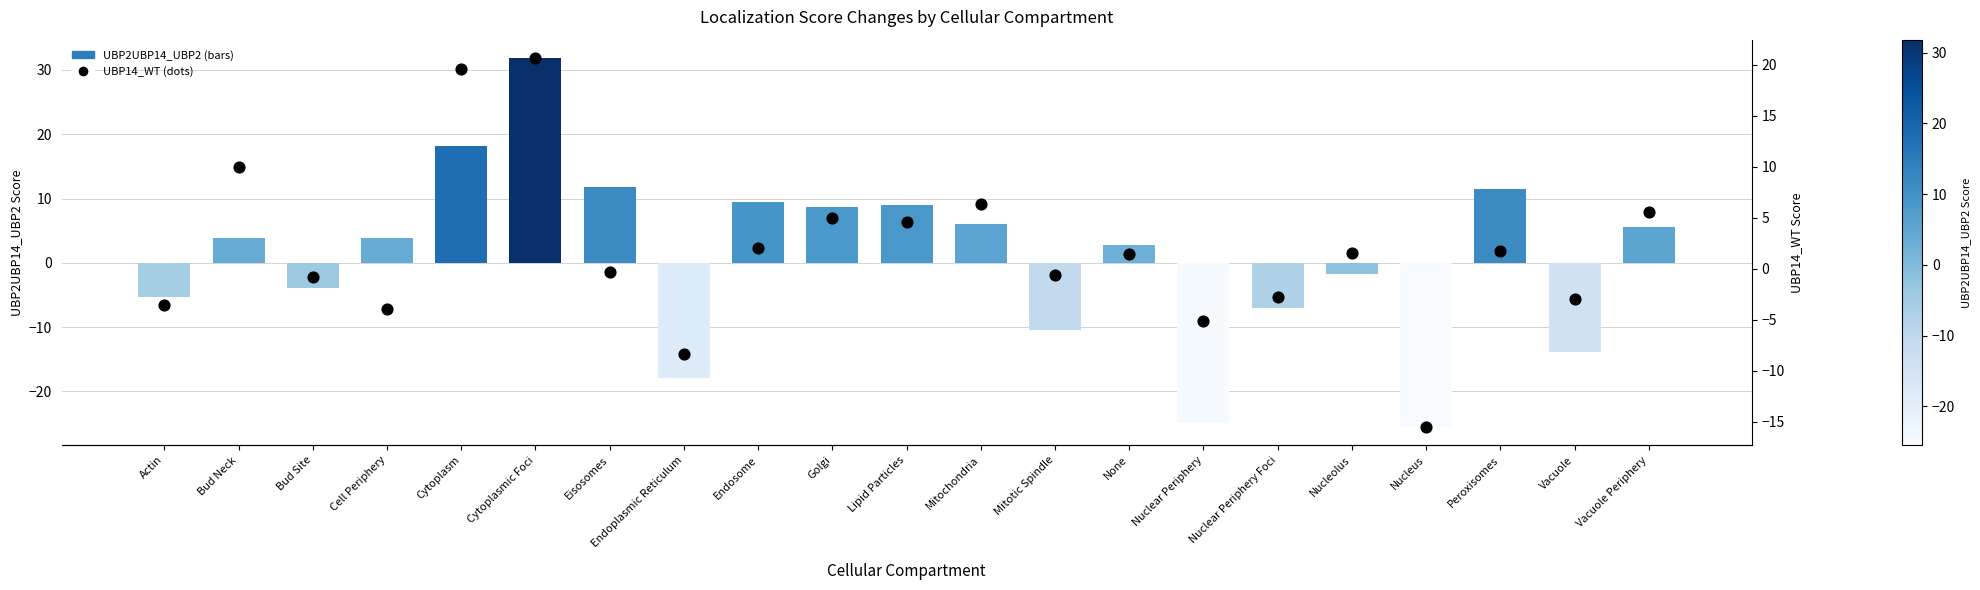

Which series has the largest total across all categories?

UBP14_WT